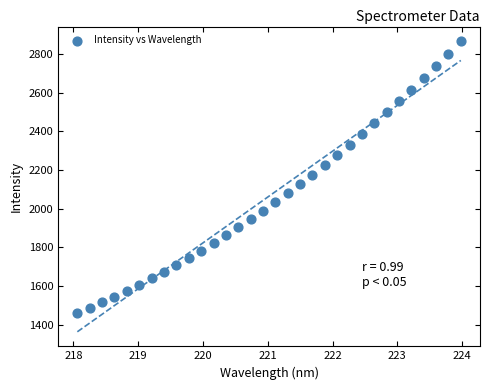

What is the range of X values (max minus min)?

5.9